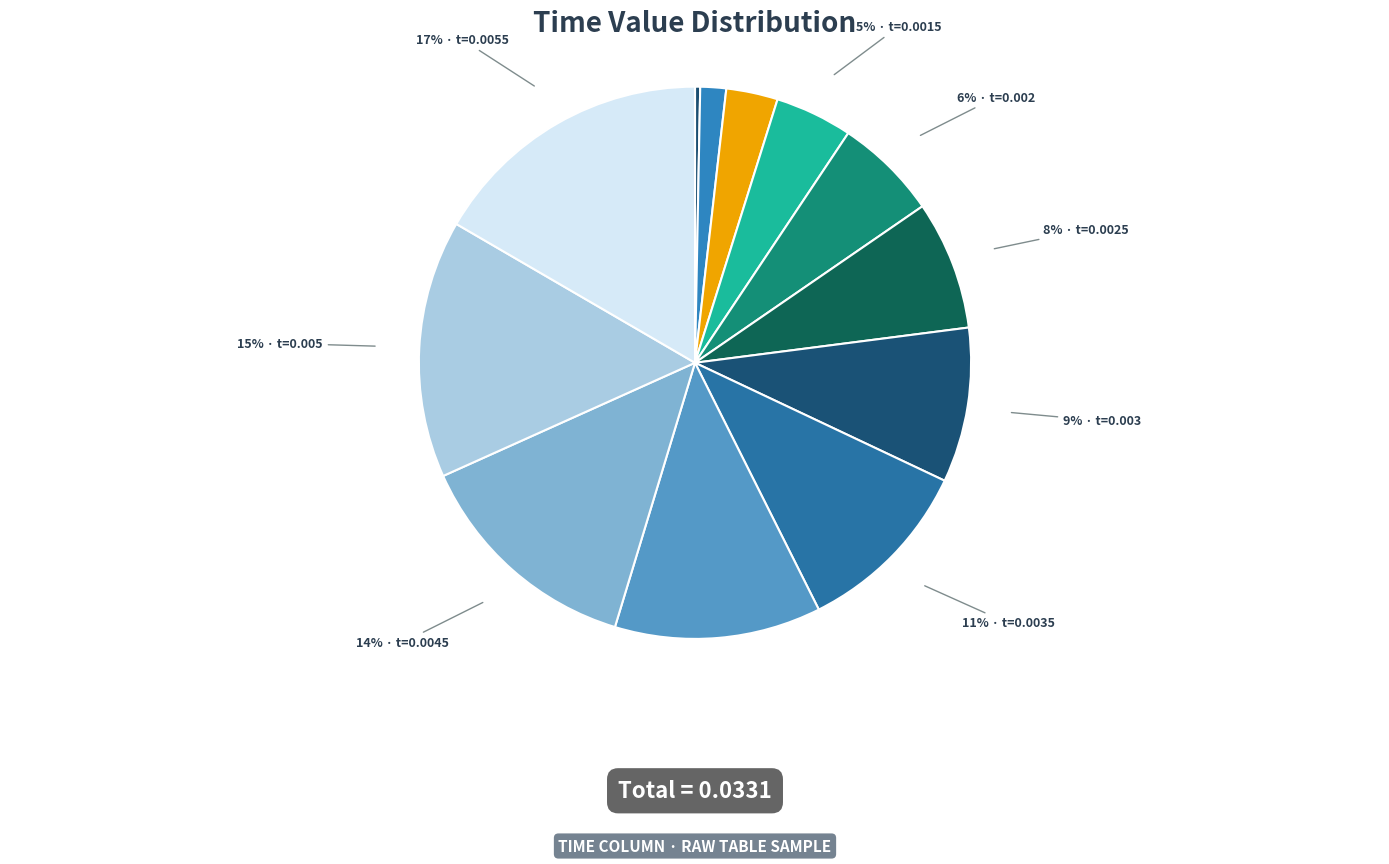

How many segments does this pie chart have?

12